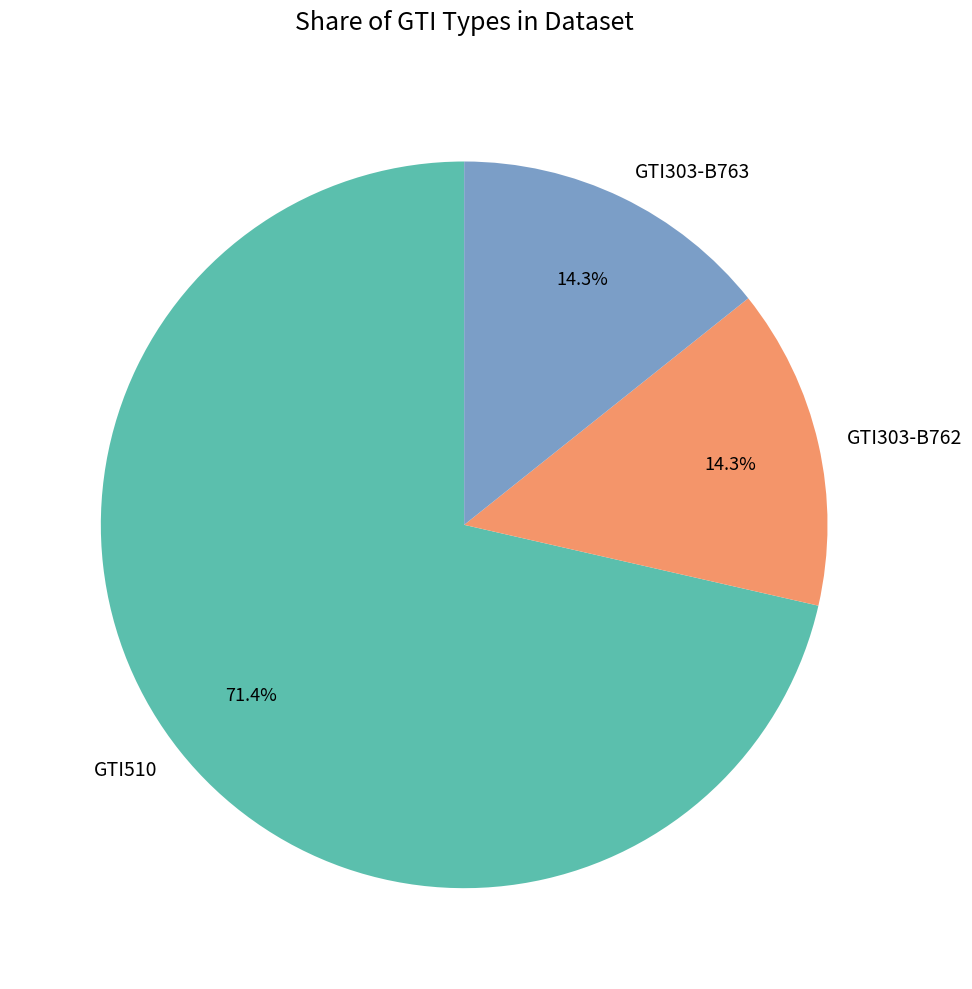

To the nearest percent, what is the average slice percentage?

33%